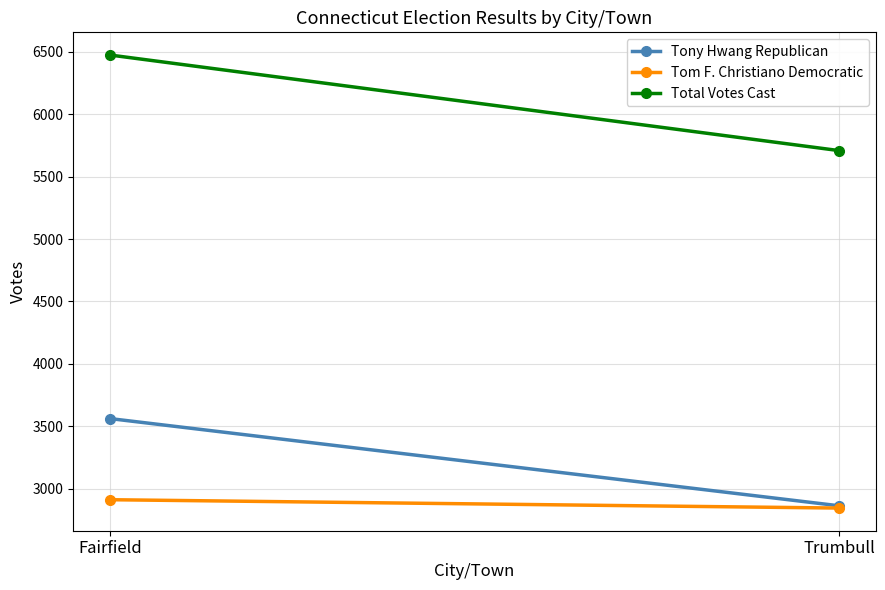

How many lines are shown in the chart?

3